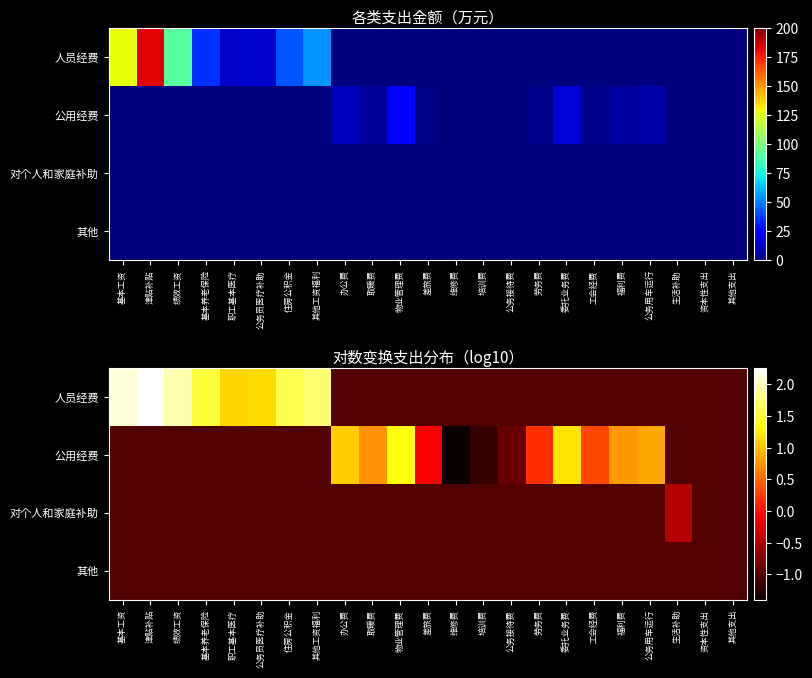

At which label is 人员经费 closest to 0?

办公费